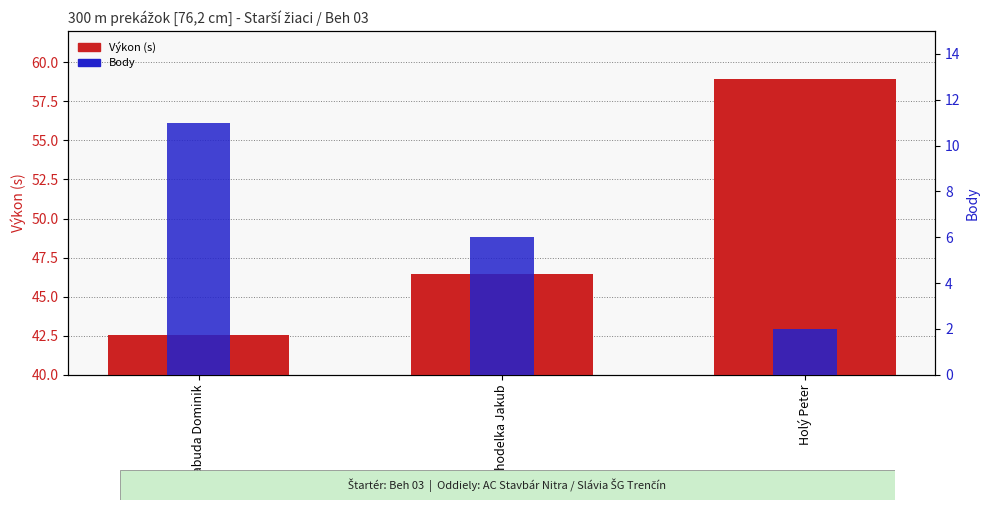

What are all the series names shown in the legend?

Výkon (s), Body